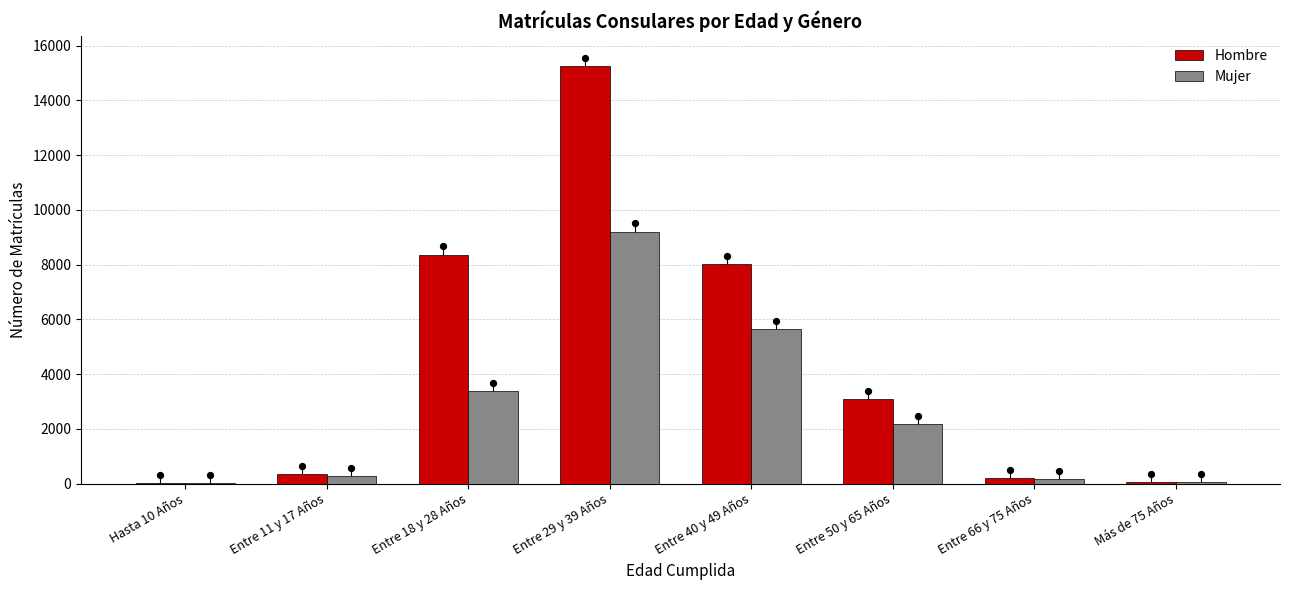

Which series reaches the maximum Y coordinate?

Hombre